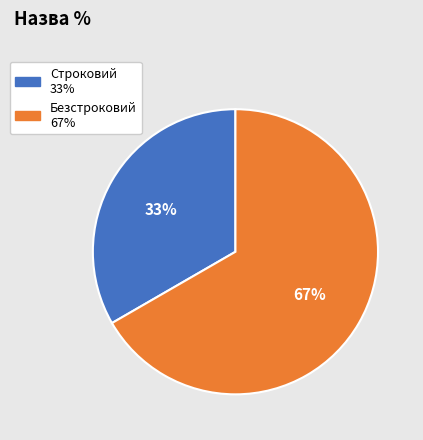

Which slice represents more than half of the pie?

Безстроковий